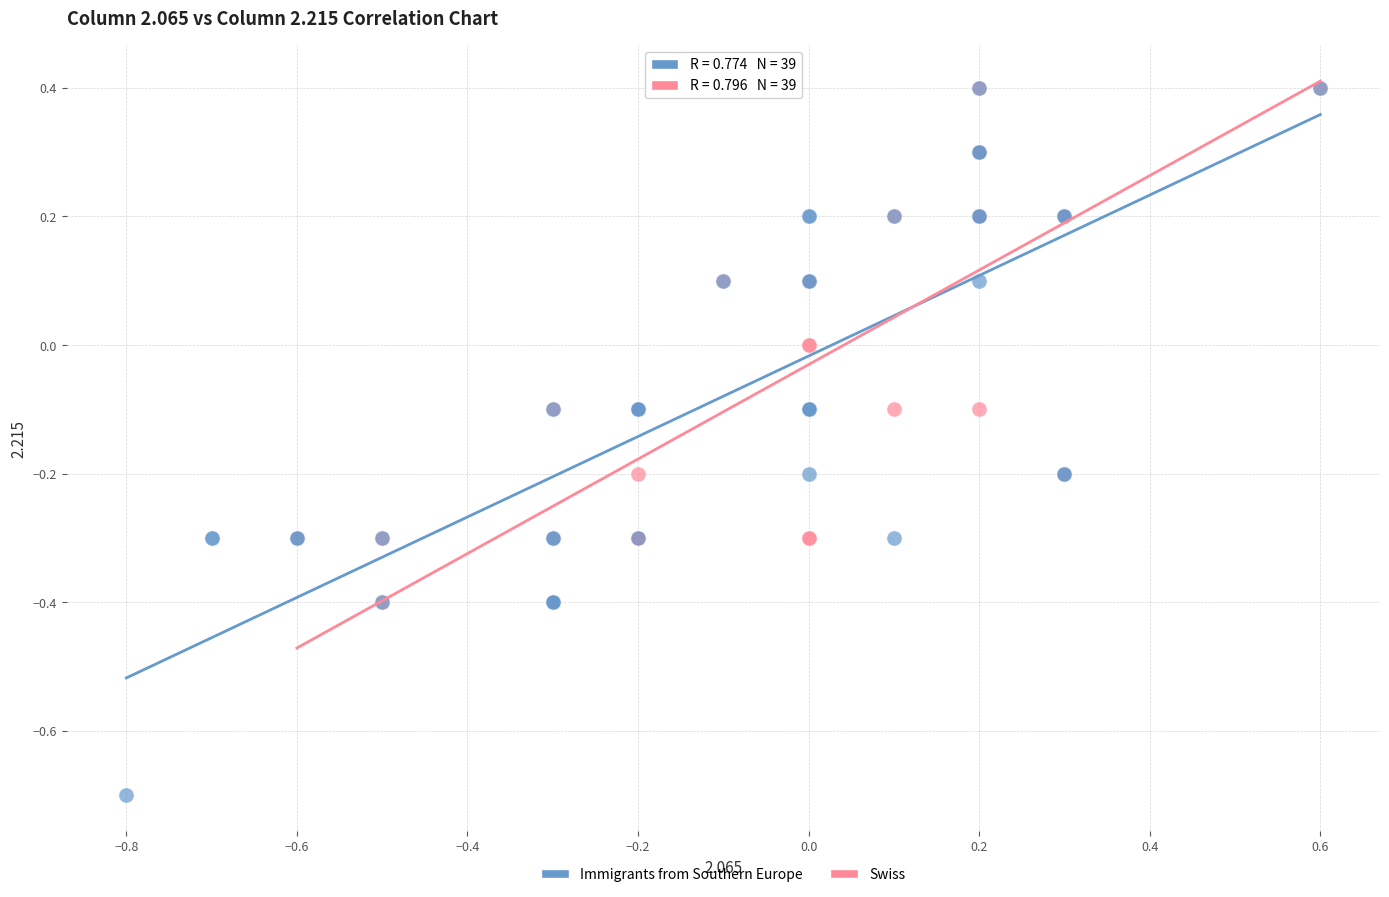

Which series reaches the minimum Y coordinate?

Immigrants from Southern Europe